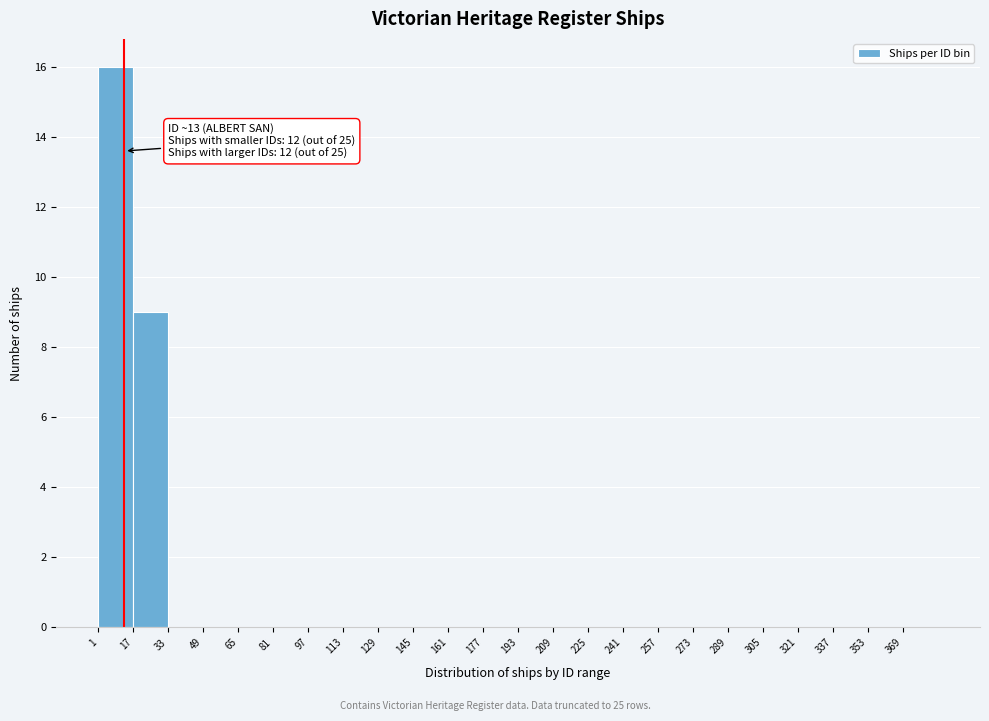

Which range on the x-axis has the tallest bar?

1 to 17